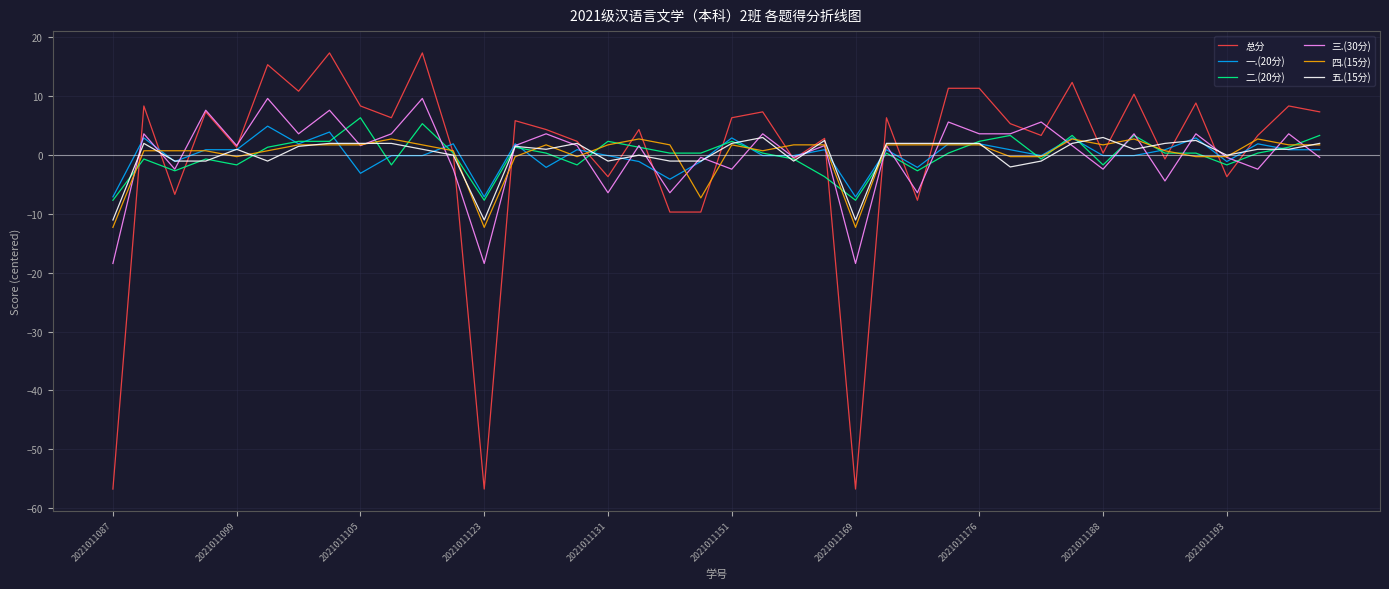

What is the maximum value for 总分?

17.3